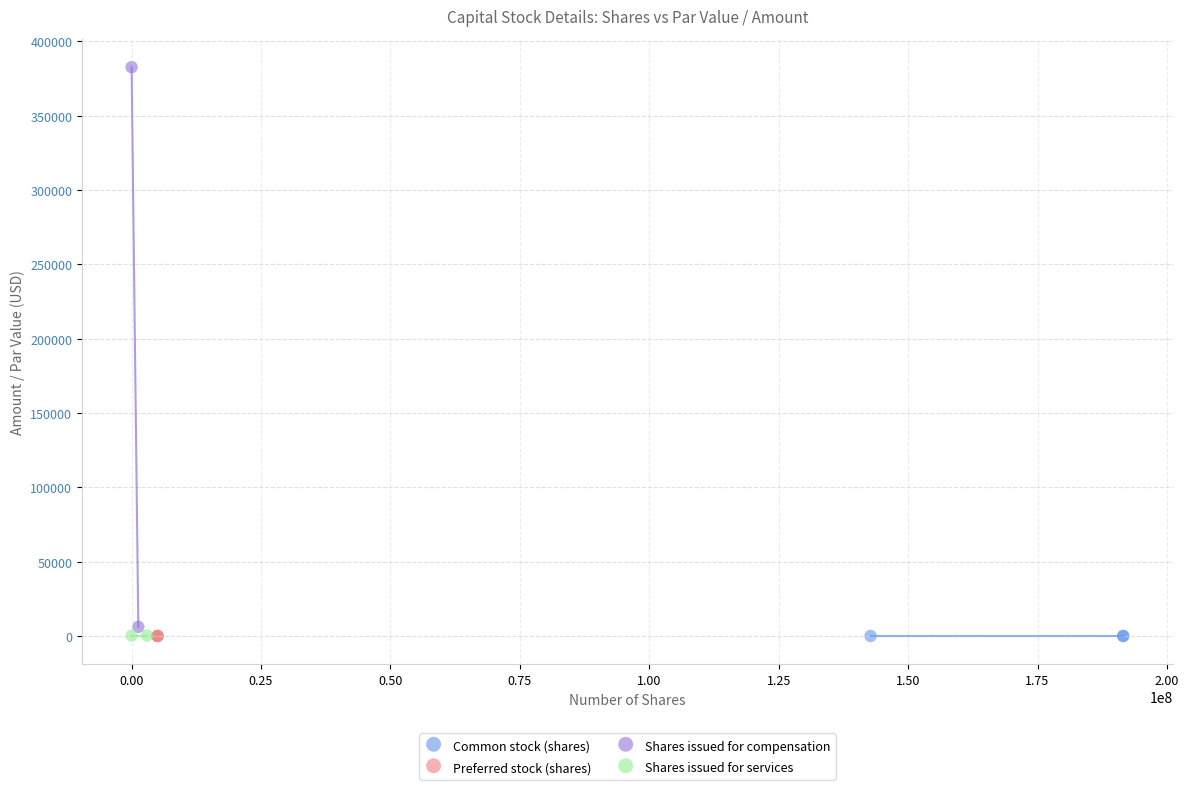

What are all the series names shown in the legend?

Common stock (shares), Preferred stock (shares), Shares issued for compensation, Shares issued for services